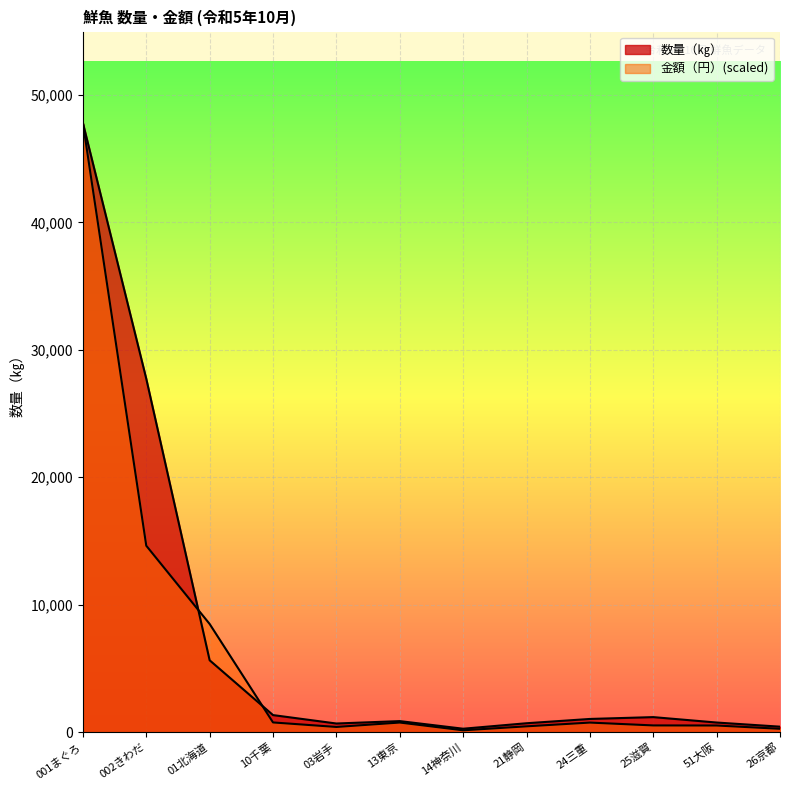

What is the average value of the 金額（円） series?

6292.4